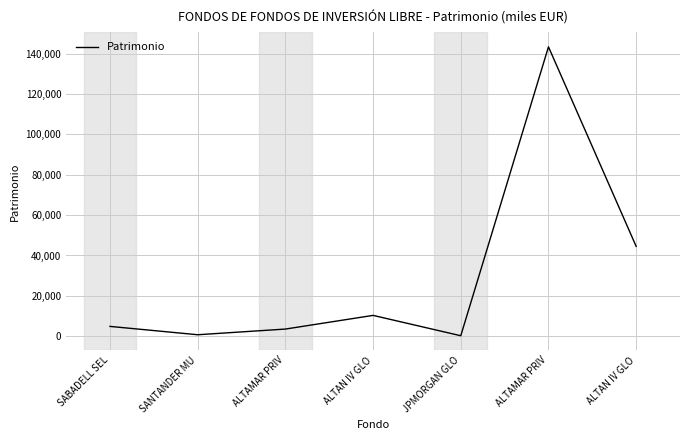

What is the sum of all values?

207599